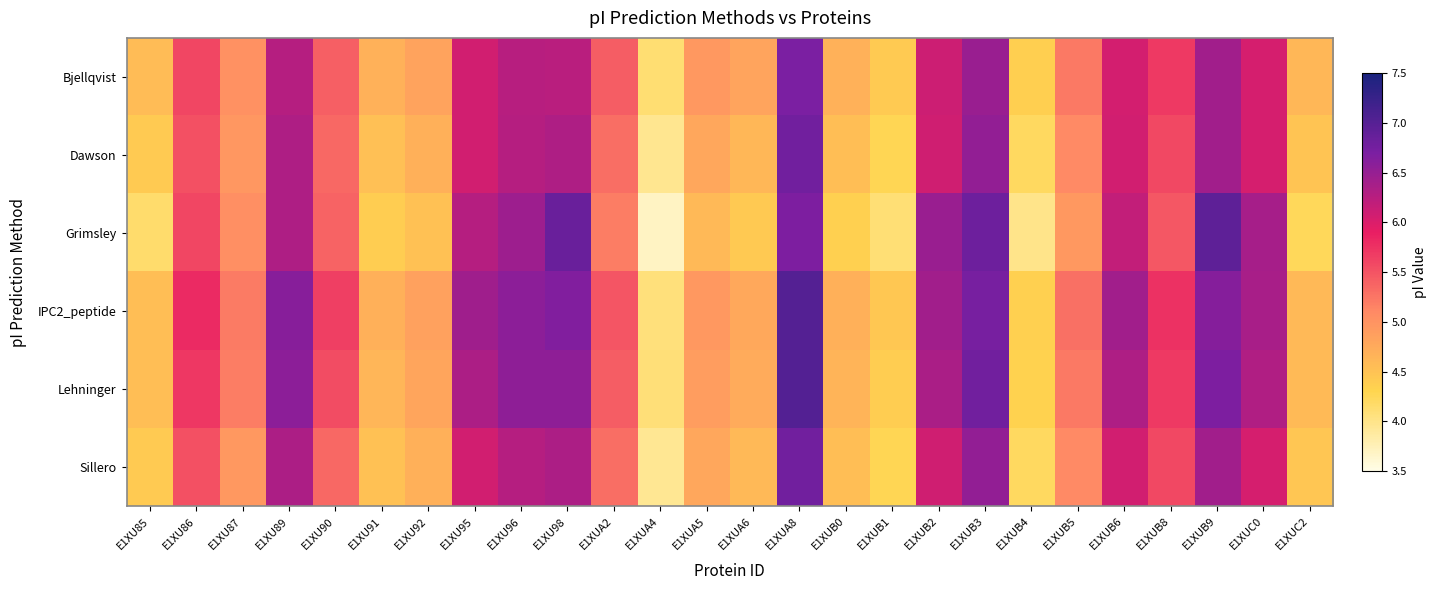

At which category is the sum across all series the highest?

E1XUA8